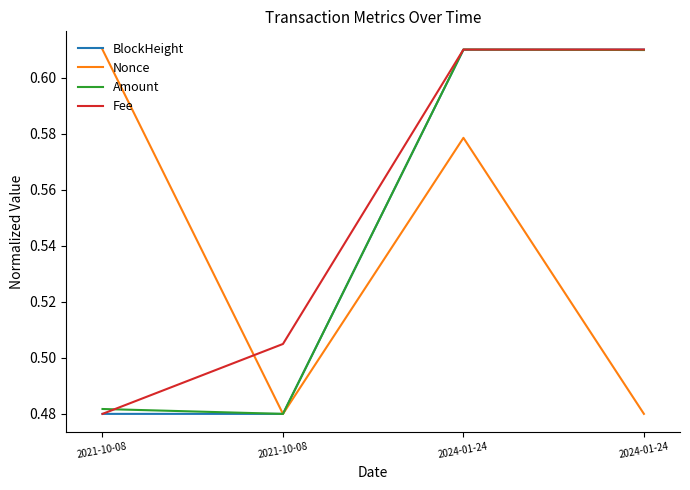

The Nonce series shows 0.5 at 2024-01-24. True or false?

True